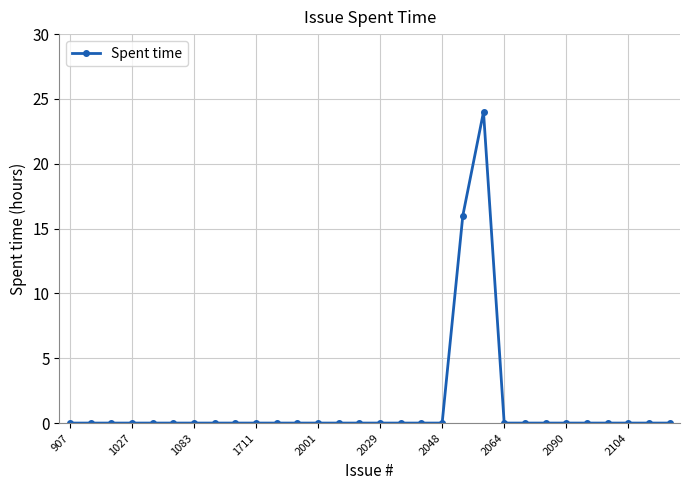

What is the maximum value shown in the chart?

24